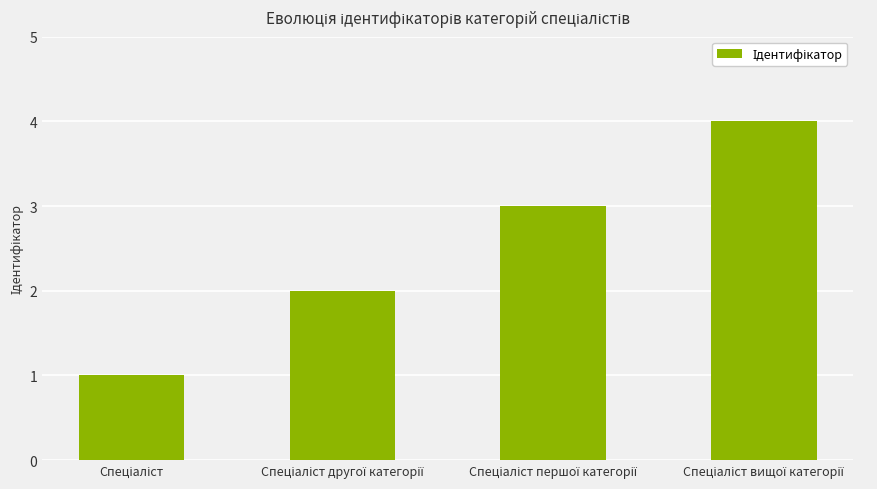

What is the difference between the maximum and minimum values?

3